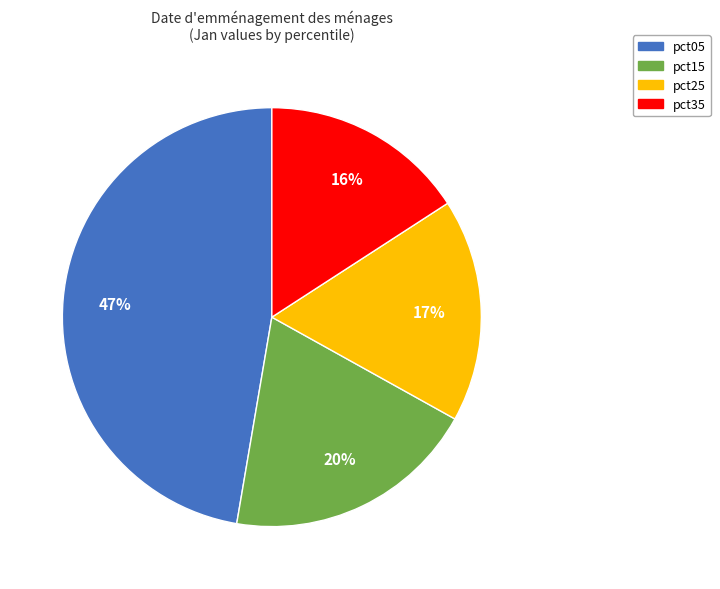

Count the number of slices in the pie.

4